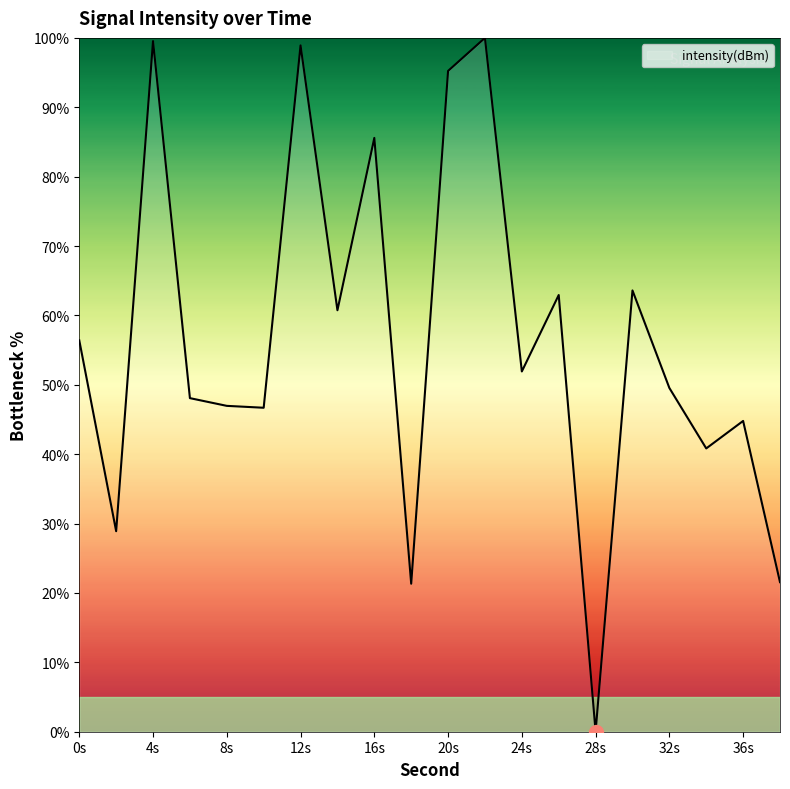

What is the maximum value shown in the chart?

100.0